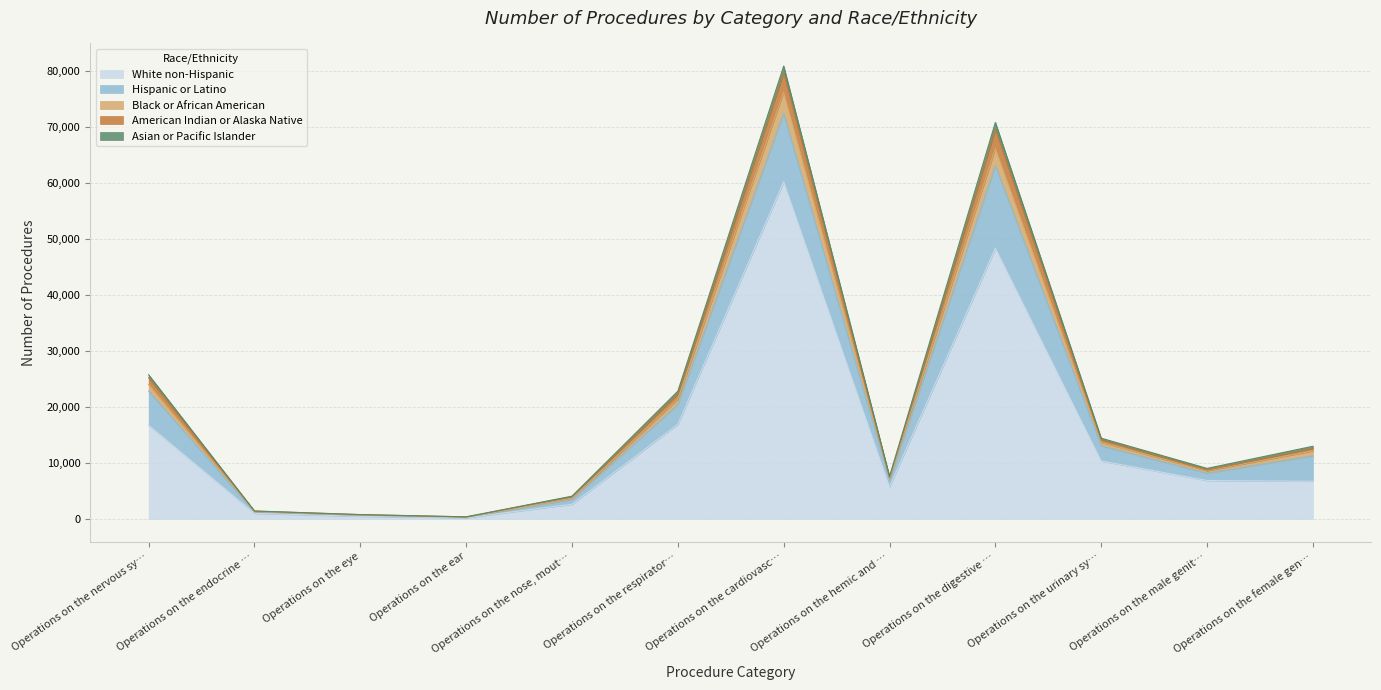

At which category is the sum across all series the highest?

Operations on the cardiovasc…